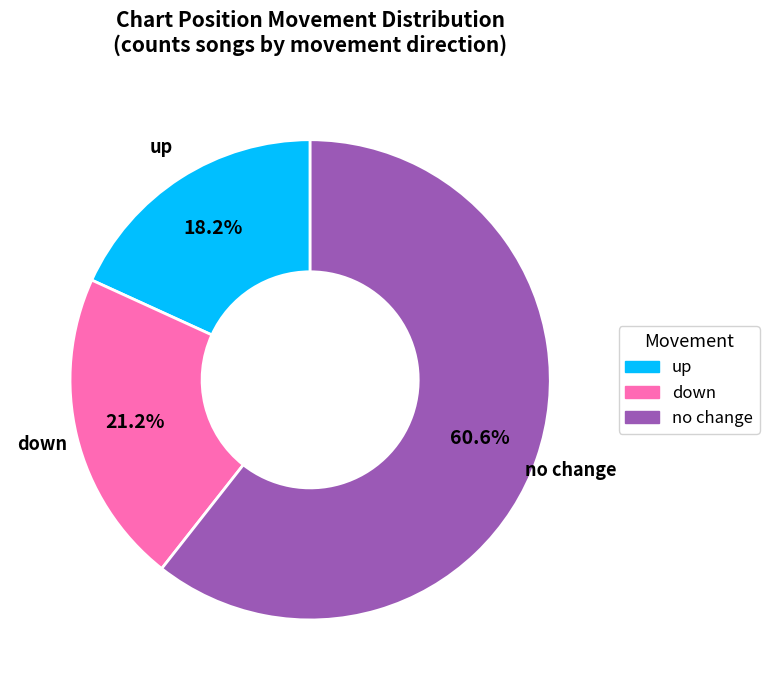

Combined, do down and no change account for over 50%?

Yes